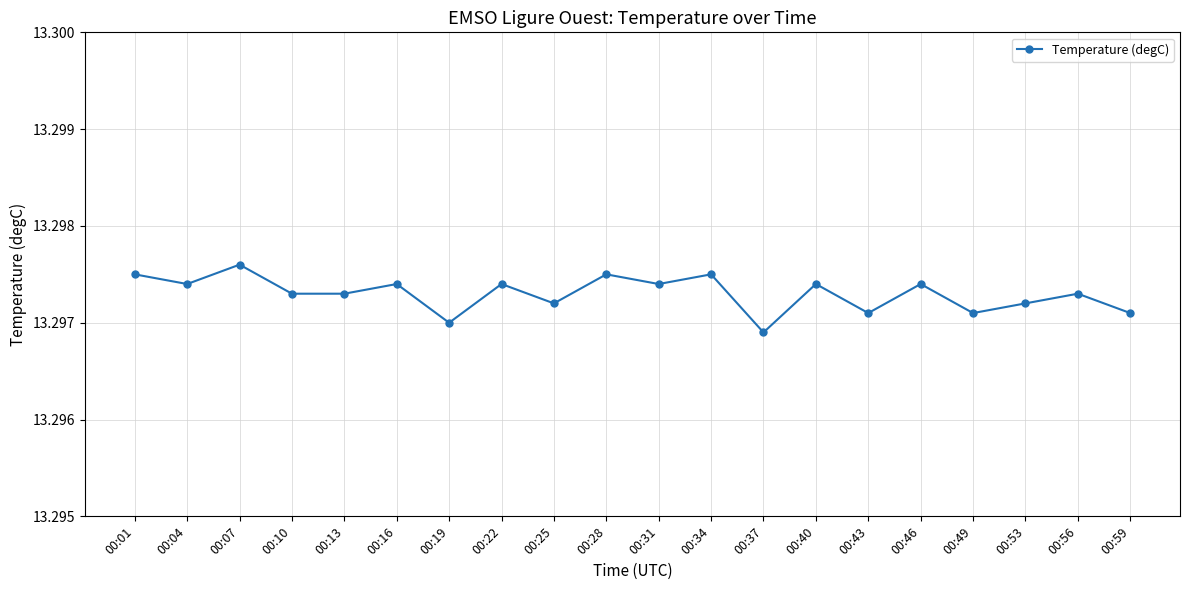

How many values are between 13 and 14?

20